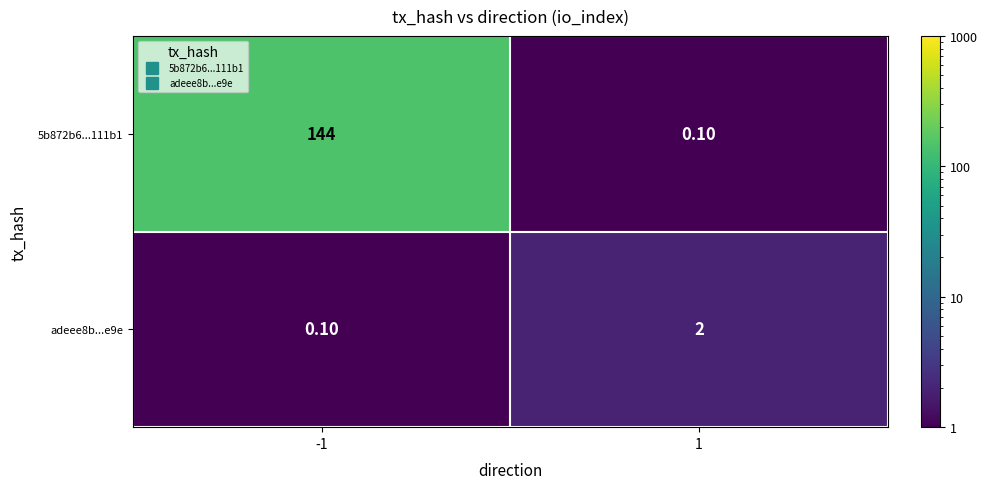

How many categories are shown in the chart?

2